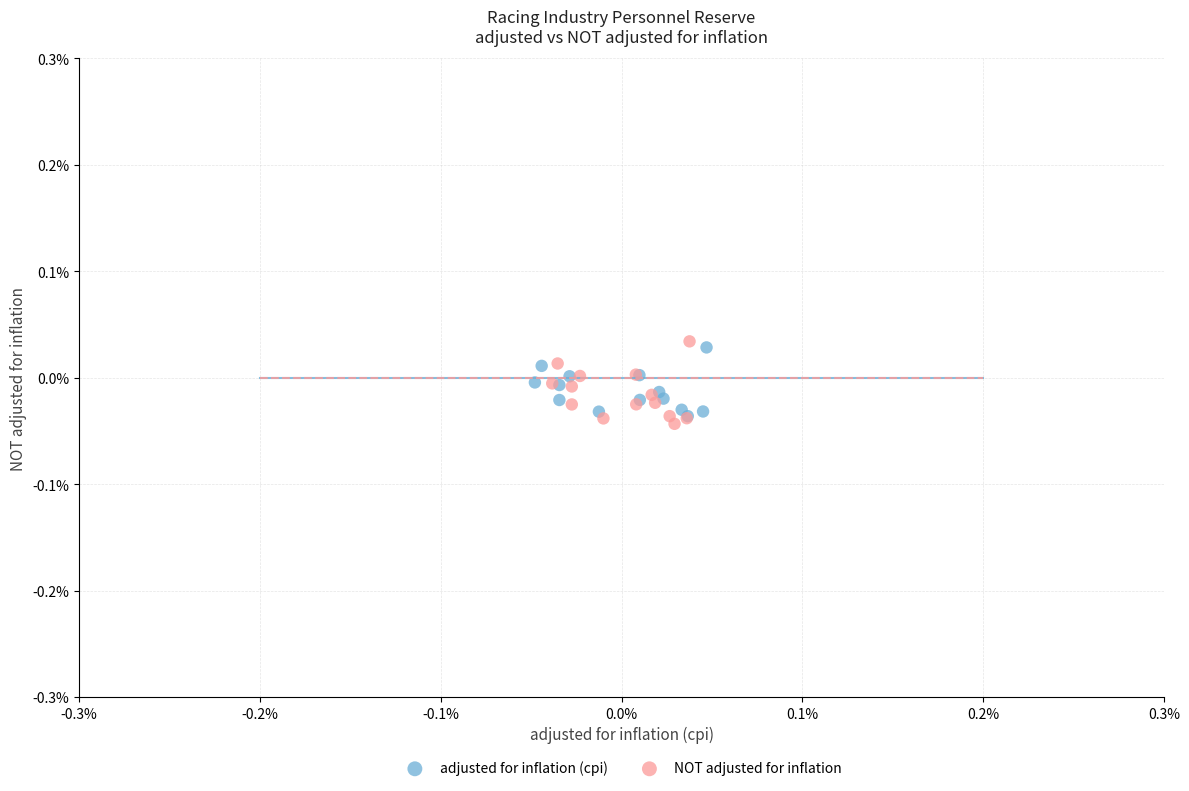

Which series contains the highest Y value?

NOT adjusted for inflation